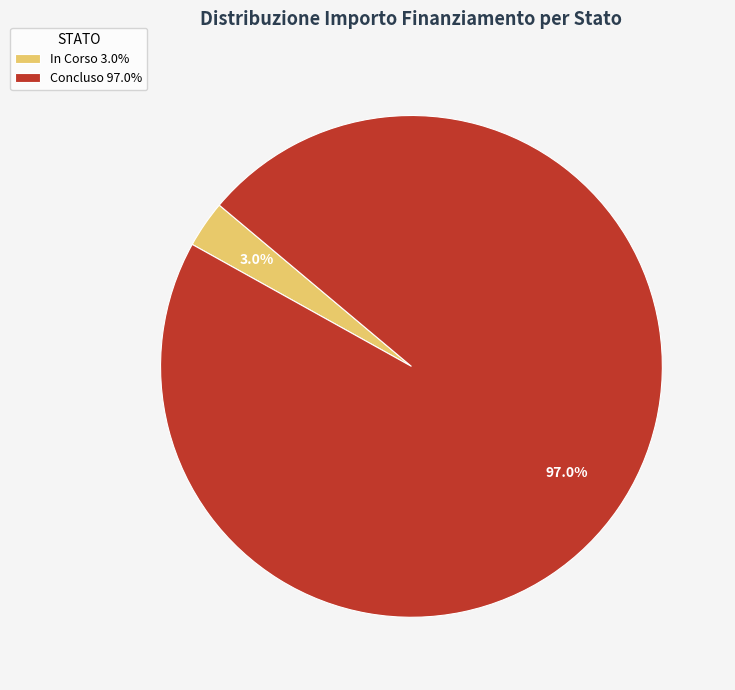

Is the sum of Concluso 97.0% and In Corso 3.0% greater than half?

Yes